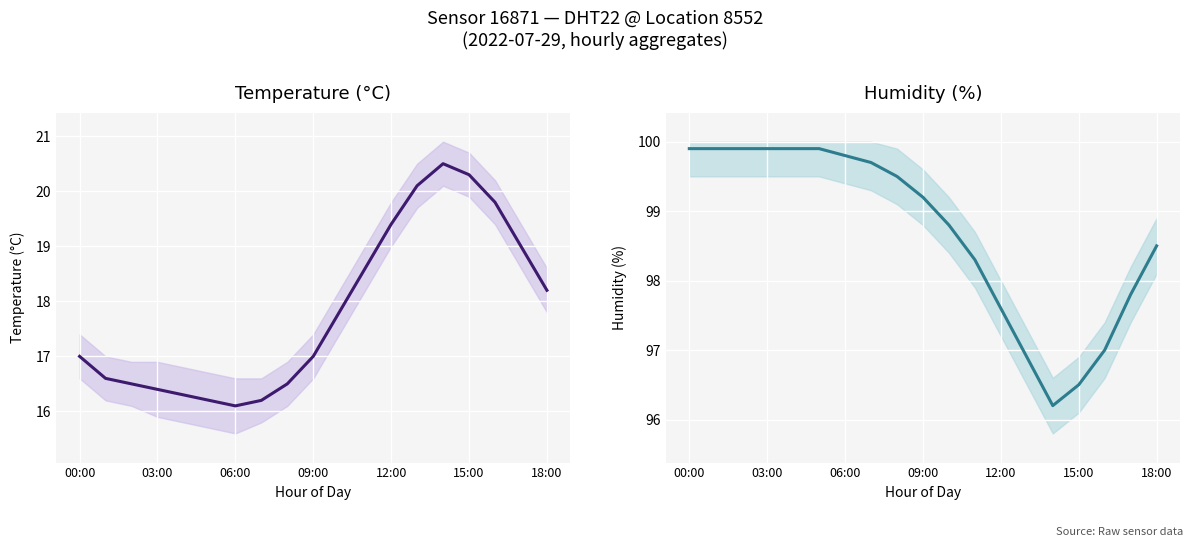

What is the value of the Humidity point at the 4th from the left?

99.9